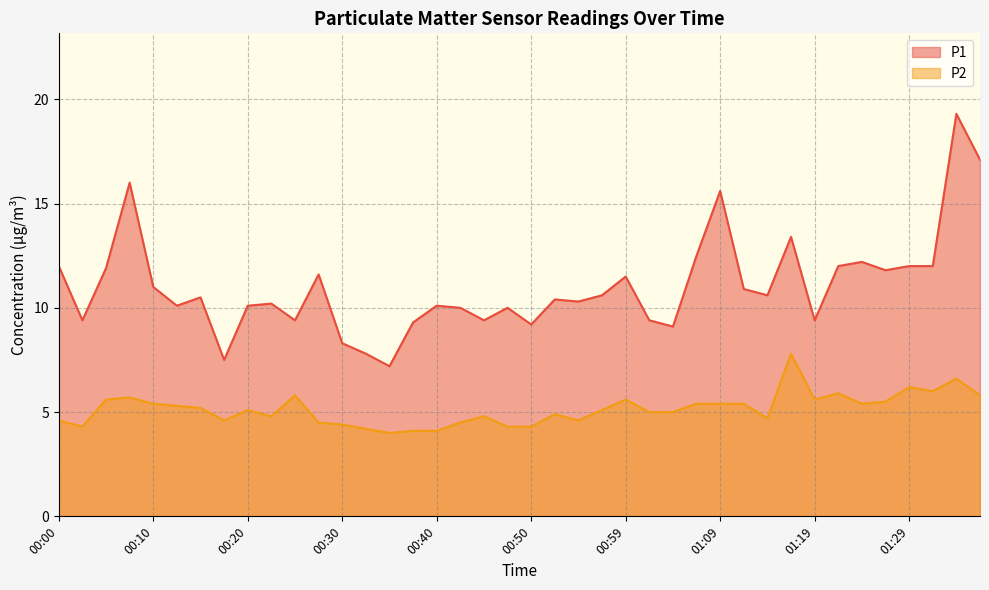

What is the spread (max minus min) of values at 01:19?

3.8